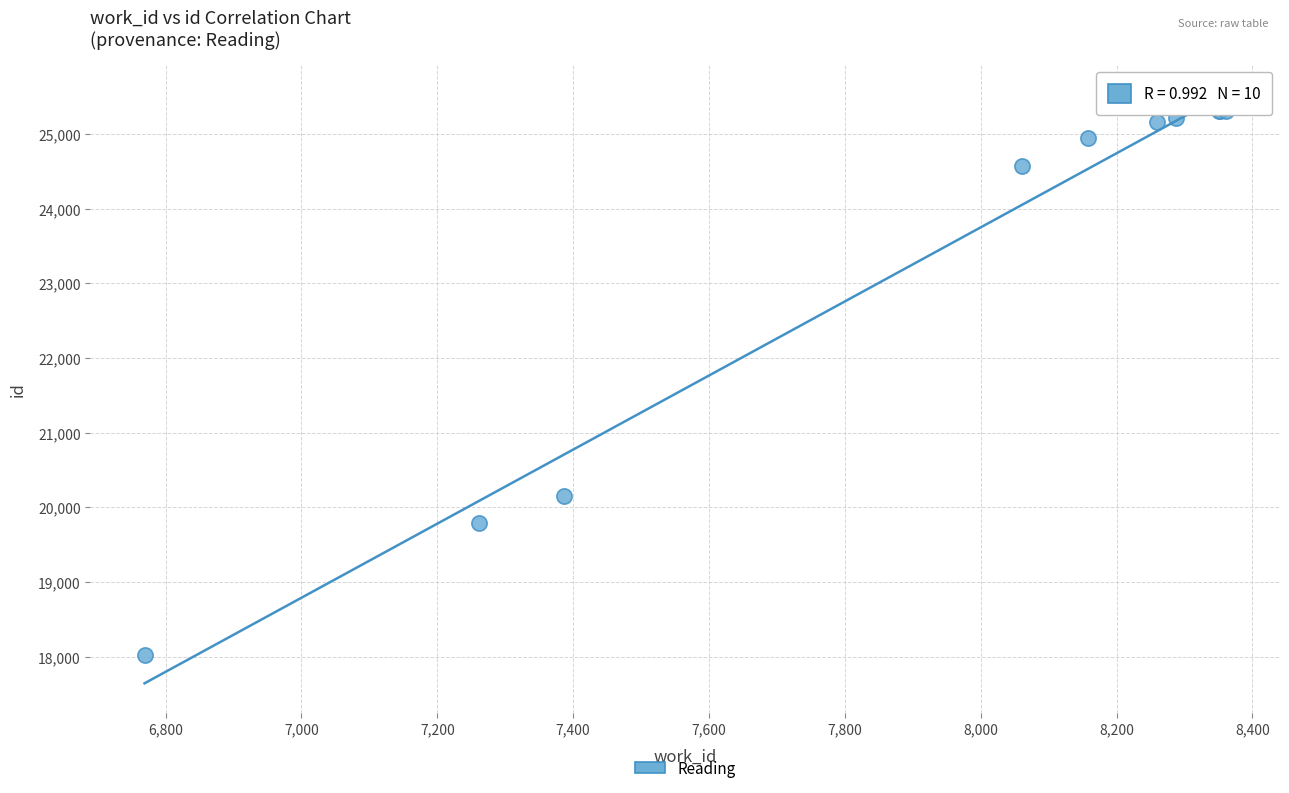

What Y value in the scatter plot is closest to 21663?

20157